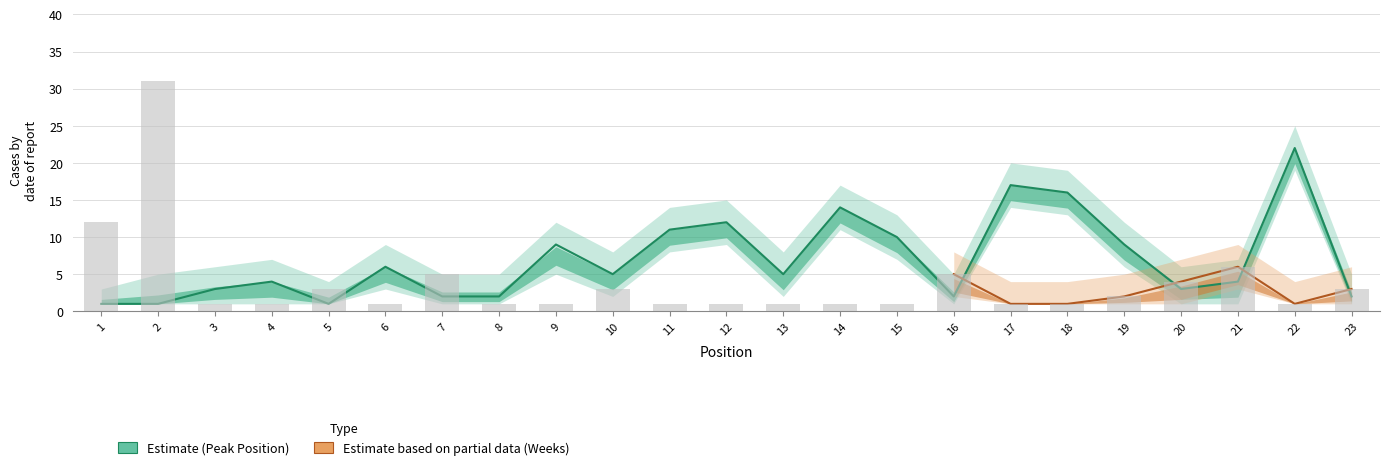

Reading left to right, transcribe all the data shown in this chart.

Peak Position: 1=1	2=1	3=3	4=4	5=1	6=6	7=2	8=2	9=9	10=5	11=11	12=12	13=5	14=14	15=10	16=2	17=17	18=16	19=9	20=3	21=4	22=22	23=2
Weeks on Chart: 1=12	2=31	3=1	4=1	5=3	6=1	7=5	8=1	9=1	10=3	11=1	12=1	13=1	14=1	15=1	16=5	17=1	18=1	19=2	20=4	21=6	22=1	23=3